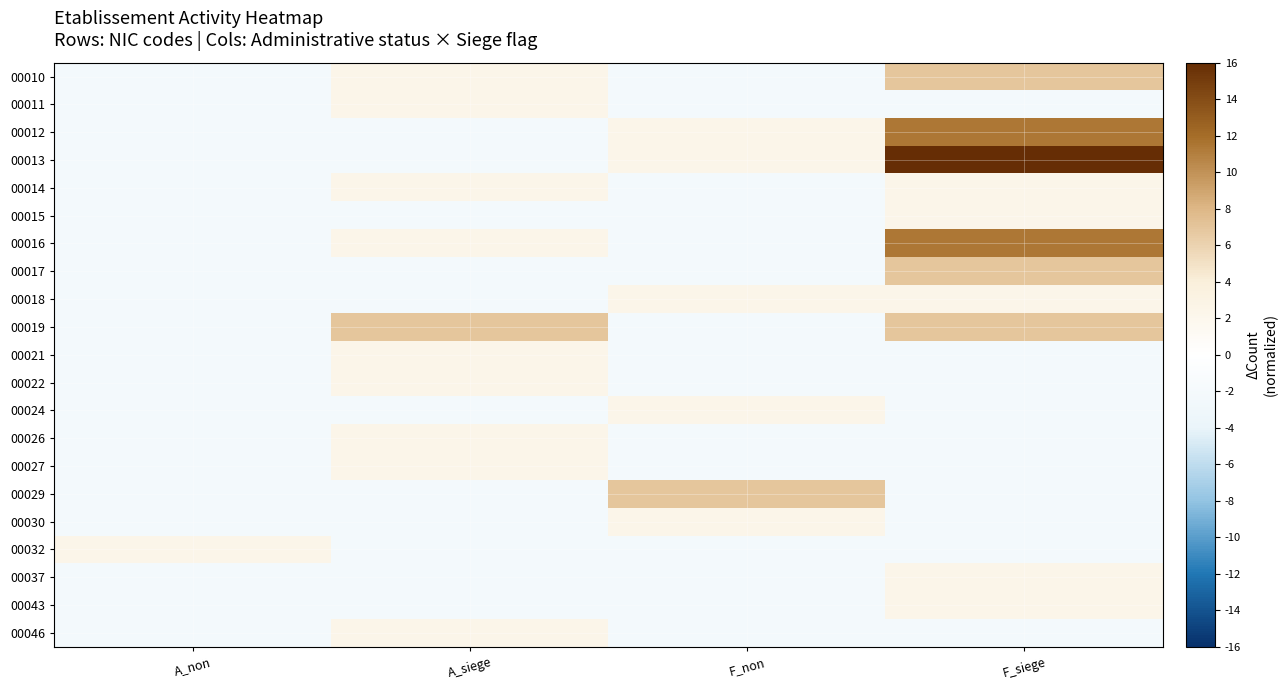

At which category is the sum across all series the highest?

F_siege